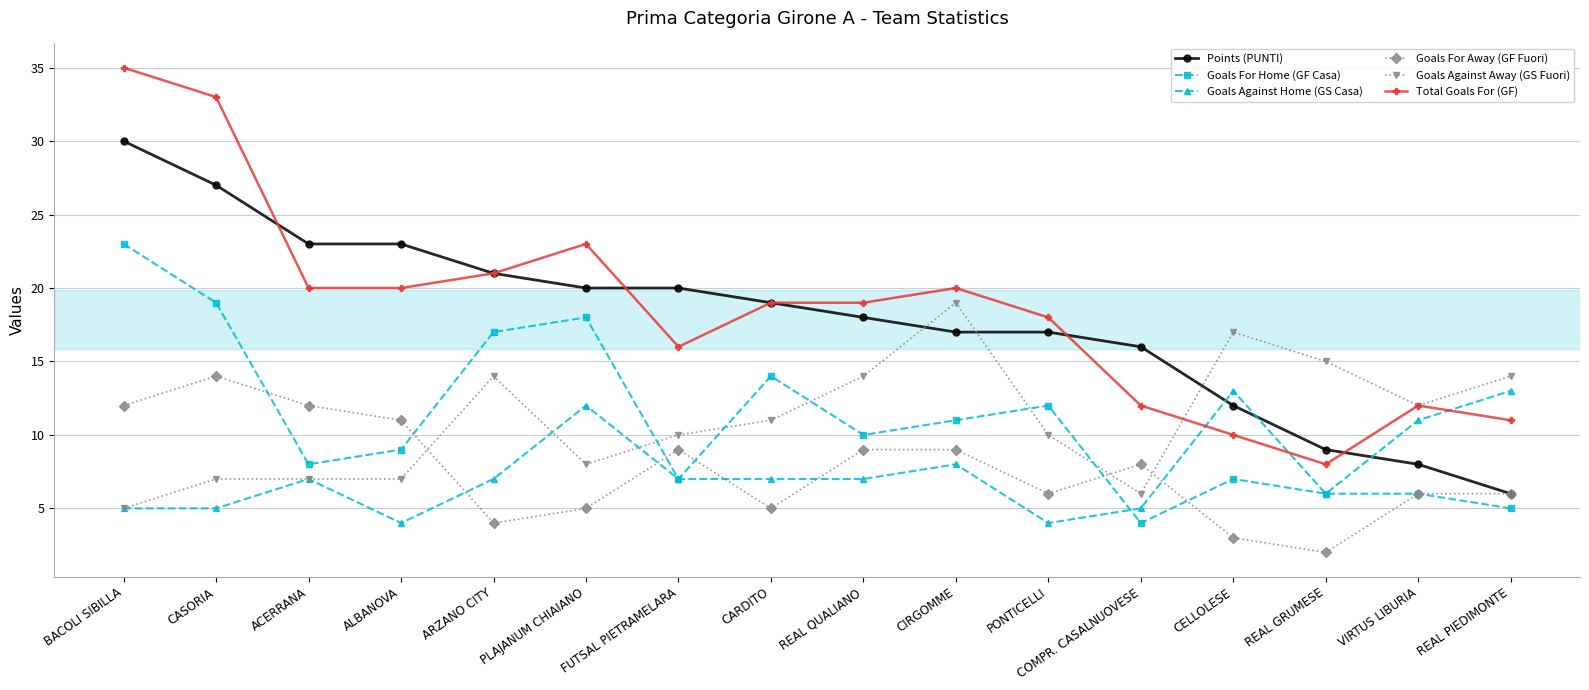

Reading left to right, transcribe all the data shown in this chart.

Points (PUNTI): BACOLI SIBILLA=30	CASORIA=27	ACERRANA=23	ALBANOVA=23	ARZANO CITY=21	PLAJANUM CHIAIANO=20	FUTSAL PIETRAMELARA=20	CARDITO=19	REAL QUALIANO=18	CIRGOMME=17	PONTICELLI=17	COMPR. CASALNUOVESE=16	CELLOLESE=12	REAL GRUMESE=9	VIRTUS LIBURIA=8	REAL PIEDIMONTE=6
Goals For Home (GF Casa): BACOLI SIBILLA=23	CASORIA=19	ACERRANA=8	ALBANOVA=9	ARZANO CITY=17	PLAJANUM CHIAIANO=18	FUTSAL PIETRAMELARA=7	CARDITO=14	REAL QUALIANO=10	CIRGOMME=11	PONTICELLI=12	COMPR. CASALNUOVESE=4	CELLOLESE=7	REAL GRUMESE=6	VIRTUS LIBURIA=6	REAL PIEDIMONTE=5
Goals Against Home (GS Casa): BACOLI SIBILLA=5	CASORIA=5	ACERRANA=7	ALBANOVA=4	ARZANO CITY=7	PLAJANUM CHIAIANO=12	FUTSAL PIETRAMELARA=7	CARDITO=7	REAL QUALIANO=7	CIRGOMME=8	PONTICELLI=4	COMPR. CASALNUOVESE=5	CELLOLESE=13	REAL GRUMESE=6	VIRTUS LIBURIA=11	REAL PIEDIMONTE=13
Goals For Away (GF Fuori): BACOLI SIBILLA=12	CASORIA=14	ACERRANA=12	ALBANOVA=11	ARZANO CITY=4	PLAJANUM CHIAIANO=5	FUTSAL PIETRAMELARA=9	CARDITO=5	REAL QUALIANO=9	CIRGOMME=9	PONTICELLI=6	COMPR. CASALNUOVESE=8	CELLOLESE=3	REAL GRUMESE=2	VIRTUS LIBURIA=6	REAL PIEDIMONTE=6
Goals Against Away (GS Fuori): BACOLI SIBILLA=5	CASORIA=7	ACERRANA=7	ALBANOVA=7	ARZANO CITY=14	PLAJANUM CHIAIANO=8	FUTSAL PIETRAMELARA=10	CARDITO=11	REAL QUALIANO=14	CIRGOMME=19	PONTICELLI=10	COMPR. CASALNUOVESE=6	CELLOLESE=17	REAL GRUMESE=15	VIRTUS LIBURIA=12	REAL PIEDIMONTE=14
Total Goals For (GF): BACOLI SIBILLA=35	CASORIA=33	ACERRANA=20	ALBANOVA=20	ARZANO CITY=21	PLAJANUM CHIAIANO=23	FUTSAL PIETRAMELARA=16	CARDITO=19	REAL QUALIANO=19	CIRGOMME=20	PONTICELLI=18	COMPR. CASALNUOVESE=12	CELLOLESE=10	REAL GRUMESE=8	VIRTUS LIBURIA=12	REAL PIEDIMONTE=11